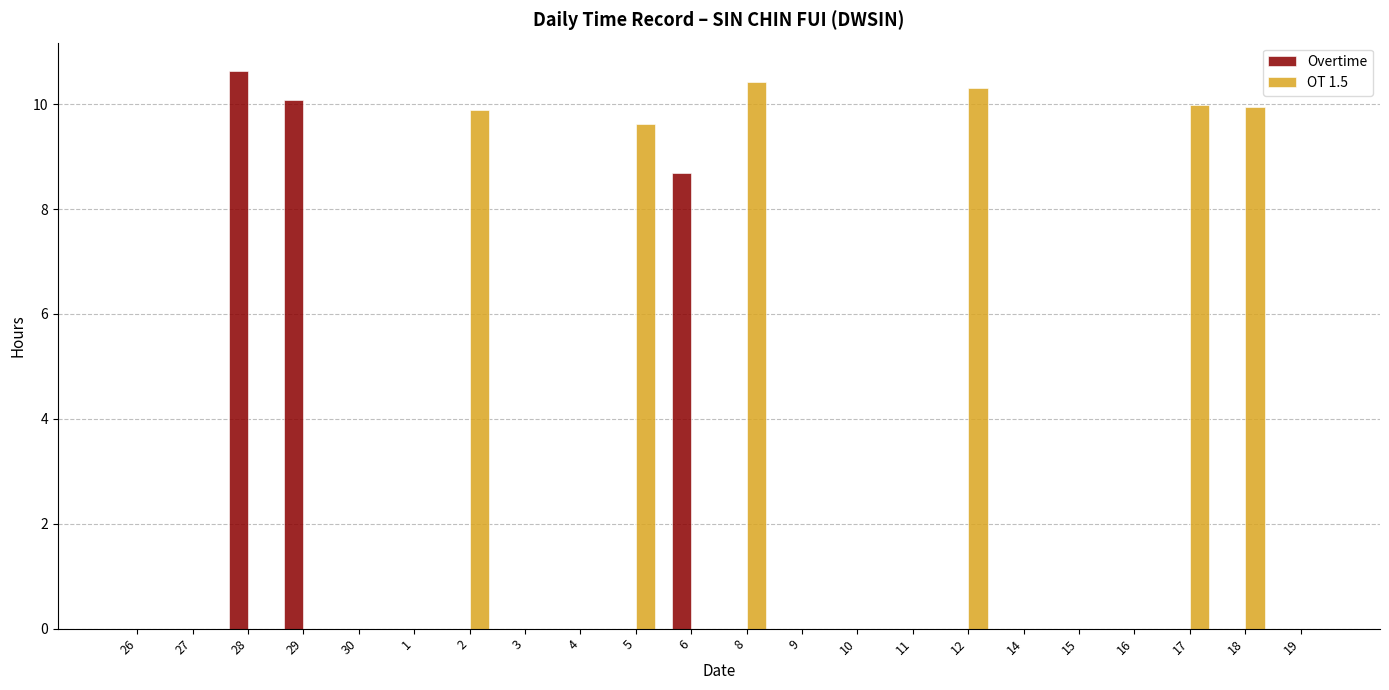

True or false: Overtime has a value of -6.6 at 10.

False